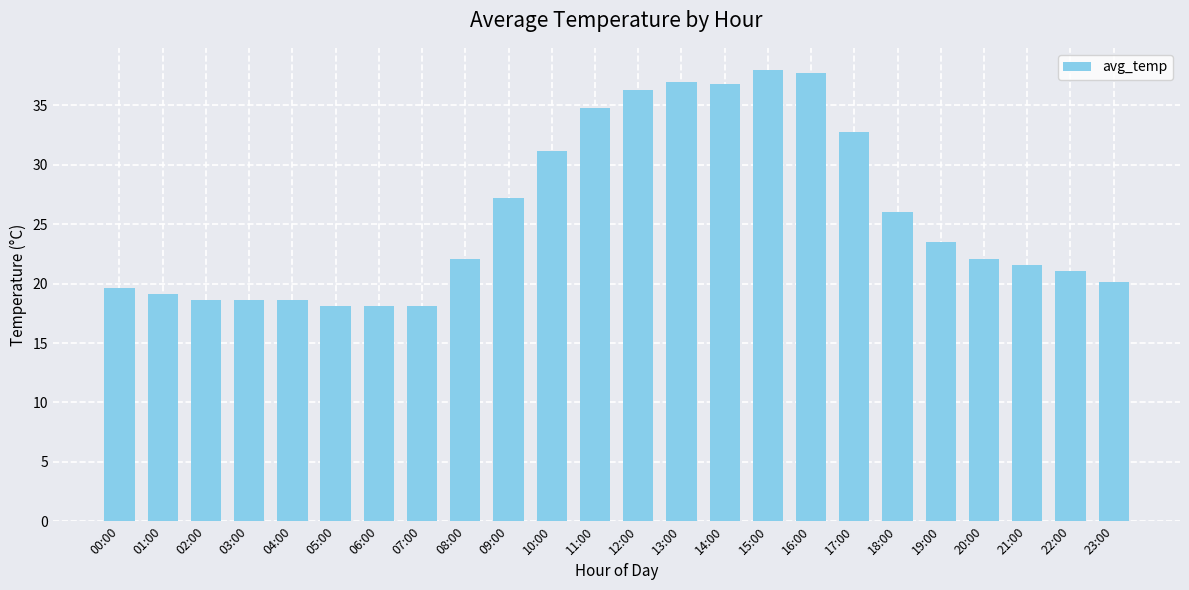

True or false: the data shows 8.9 at 20:00.

False